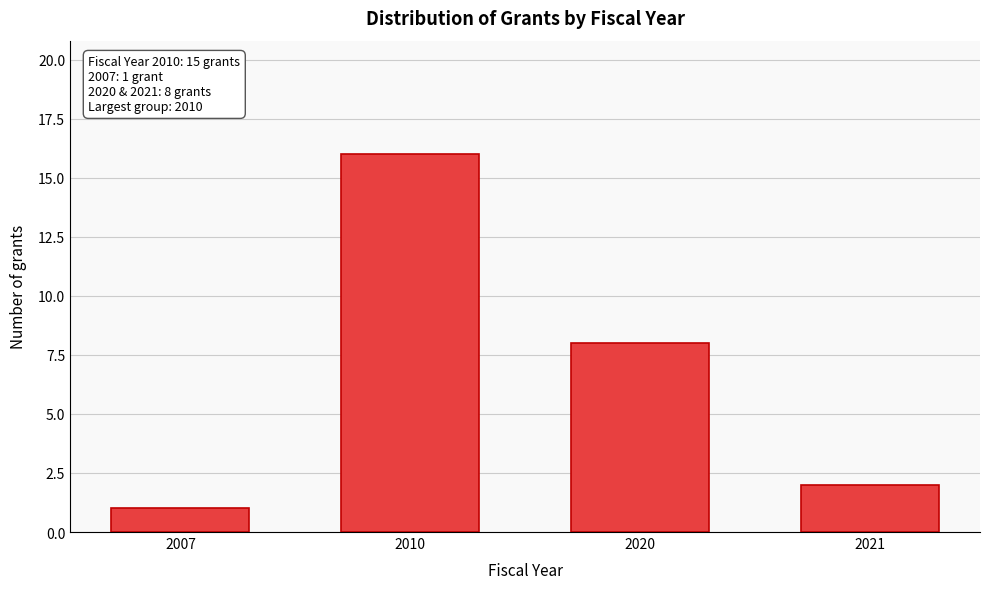

Reading right to left, list all the values displayed in this chart.

2021=2	2020=8	2010=16	2007=1